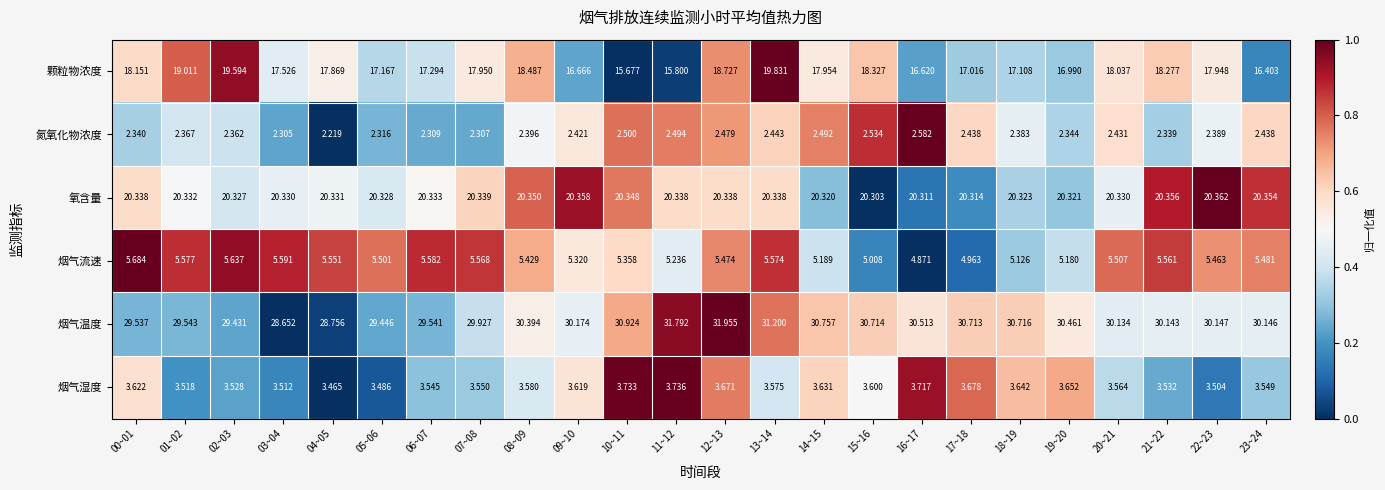

Which series changed the most between 15~16 and 16~17?

颗粒物浓度